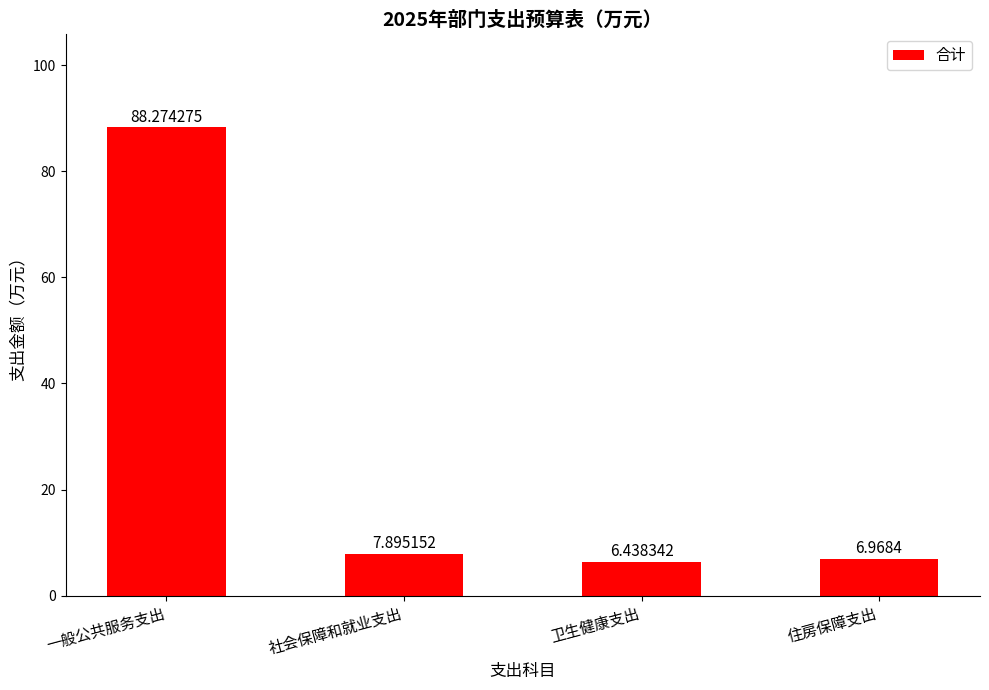

List the labels in order of value, largest first.

一般公共服务支出, 社会保障和就业支出, 住房保障支出, 卫生健康支出